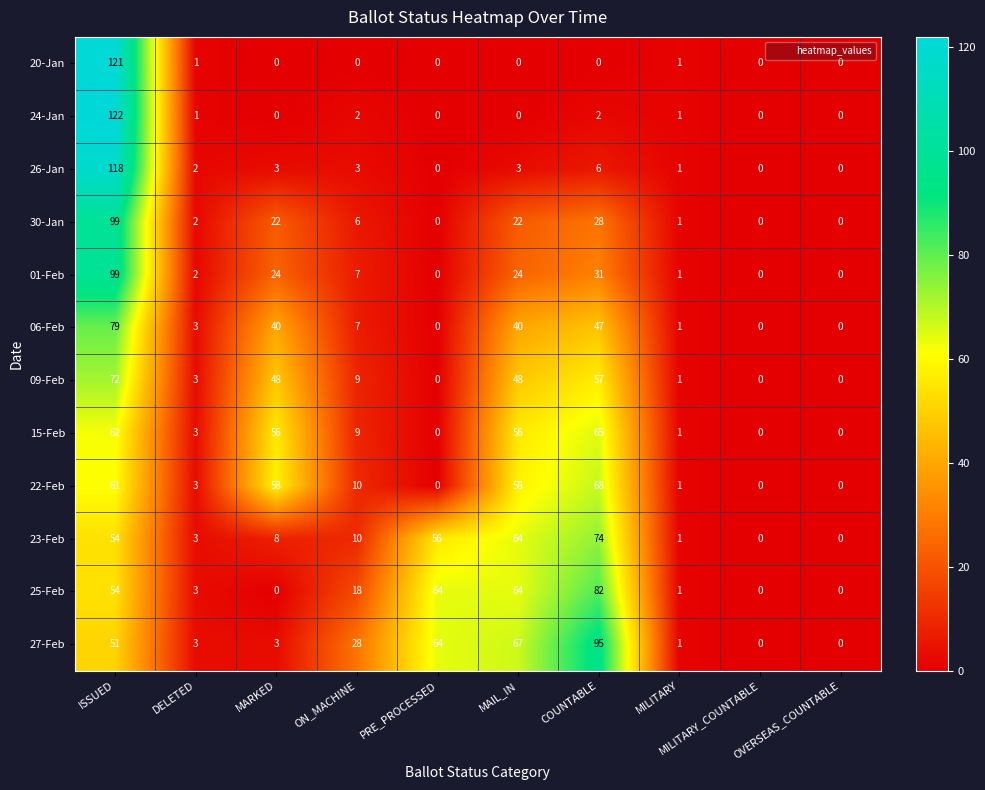

What is the difference between the 15-Feb values at DELETED and MILITARY_COUNTABLE?

3